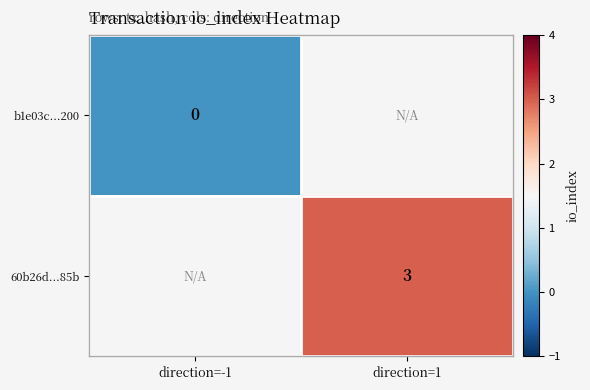

At how many categories does at least one series exceed 1?

1